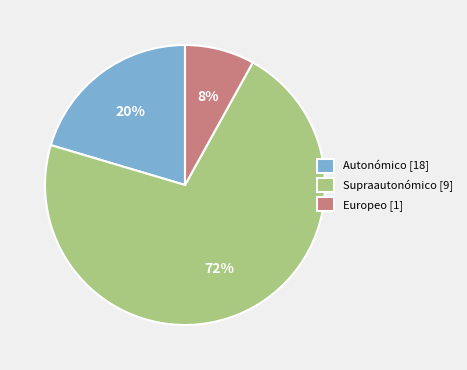

What is the ratio of the value at Europeo [1] to the value at Autonómico [18]?

0.4